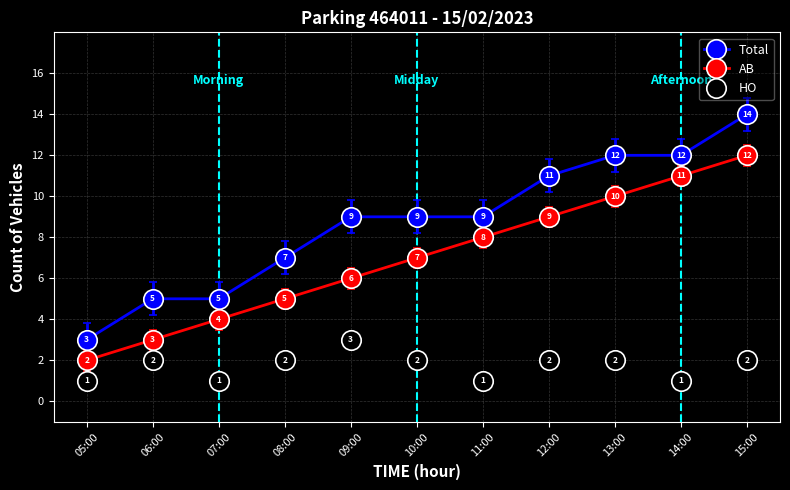

The value of Total at 15:00 is 14. True or false?

True